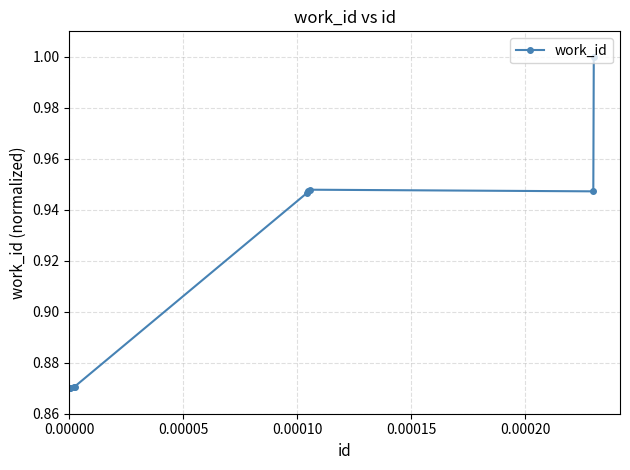

What is the sum of all values?

9.1